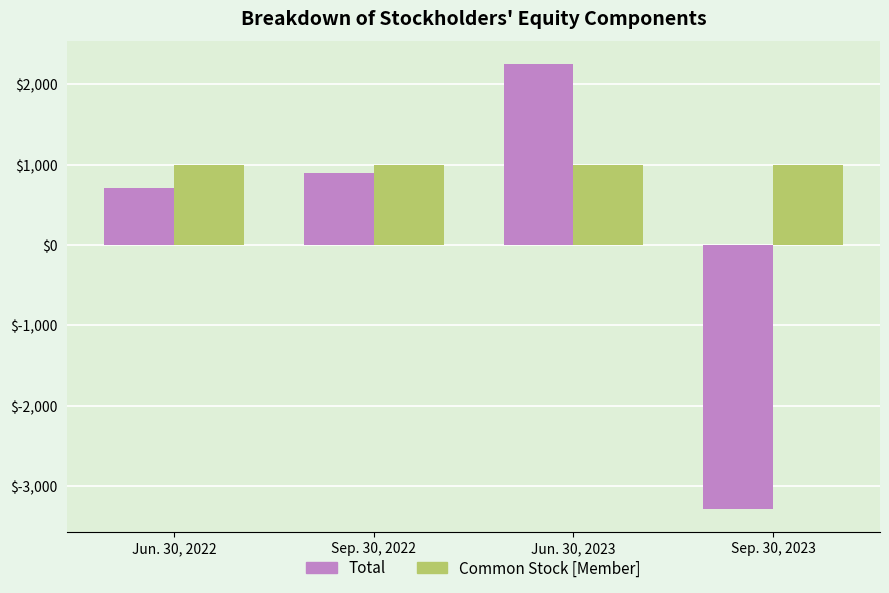

What is the difference between the highest and lowest values at Jun. 30, 2022?

290